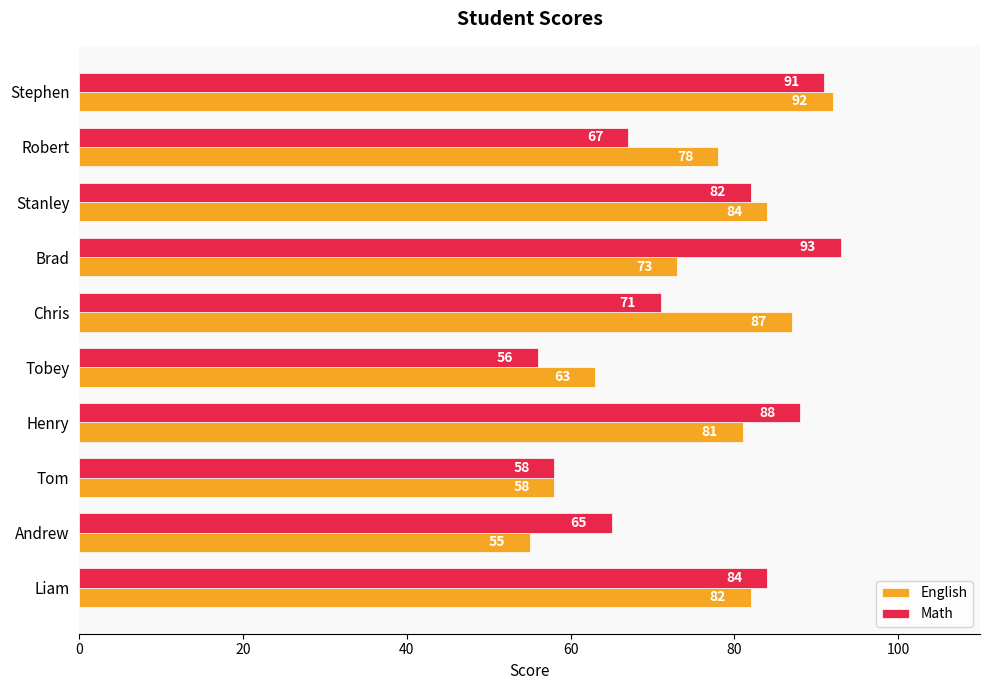

What is the greatest value displayed?

93